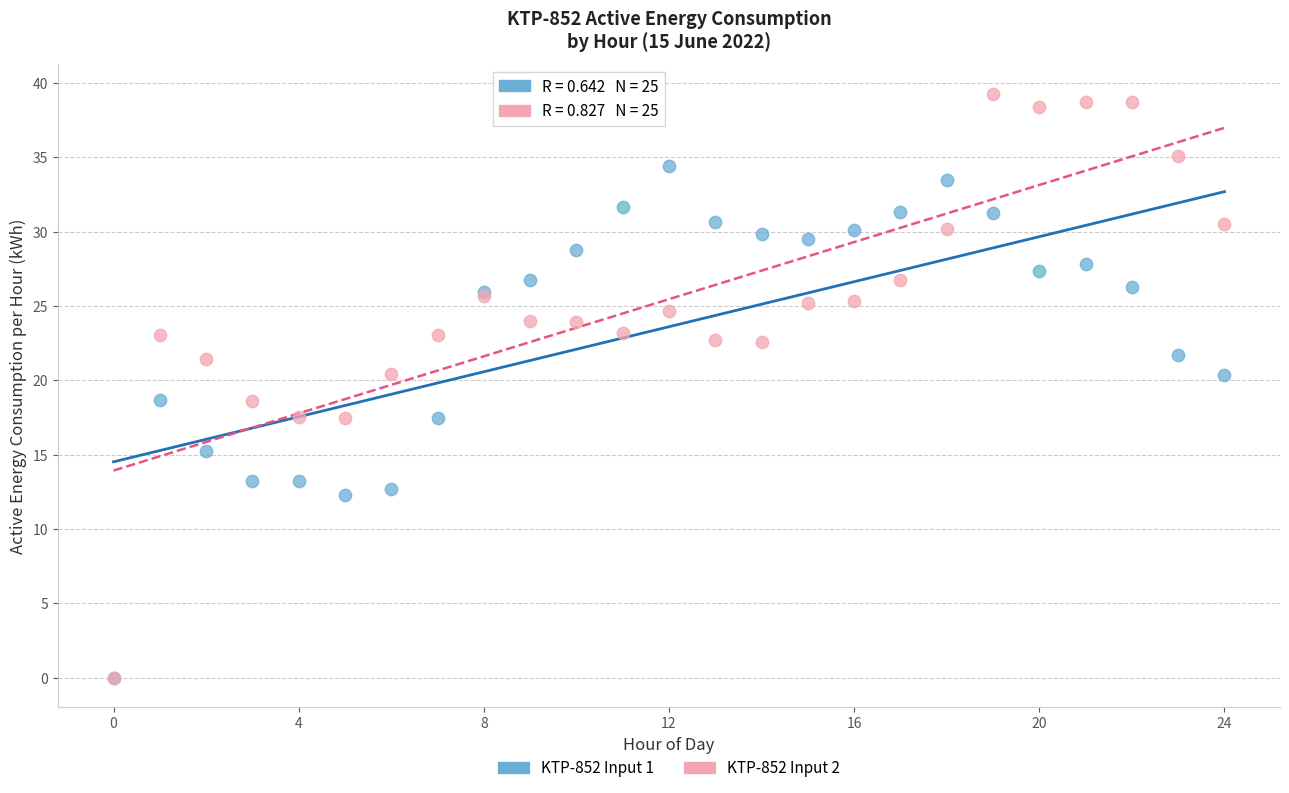

Which series reaches the maximum Y coordinate?

KTP-852 Input 2